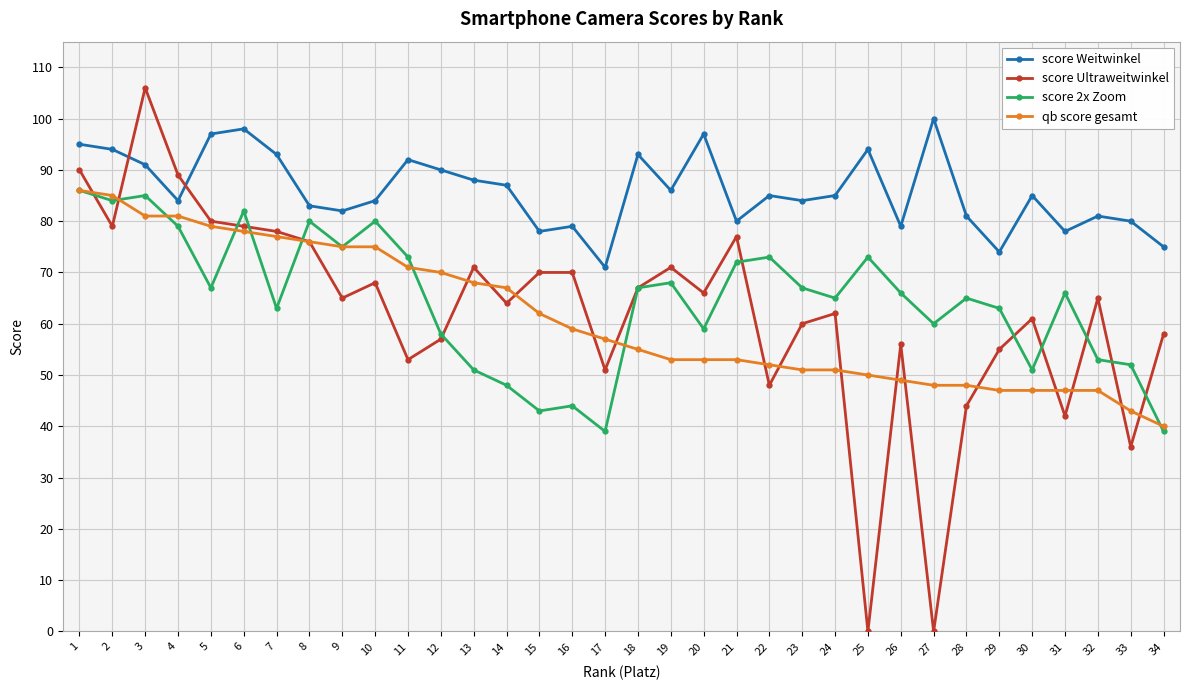

How many series are shown in this chart?

4